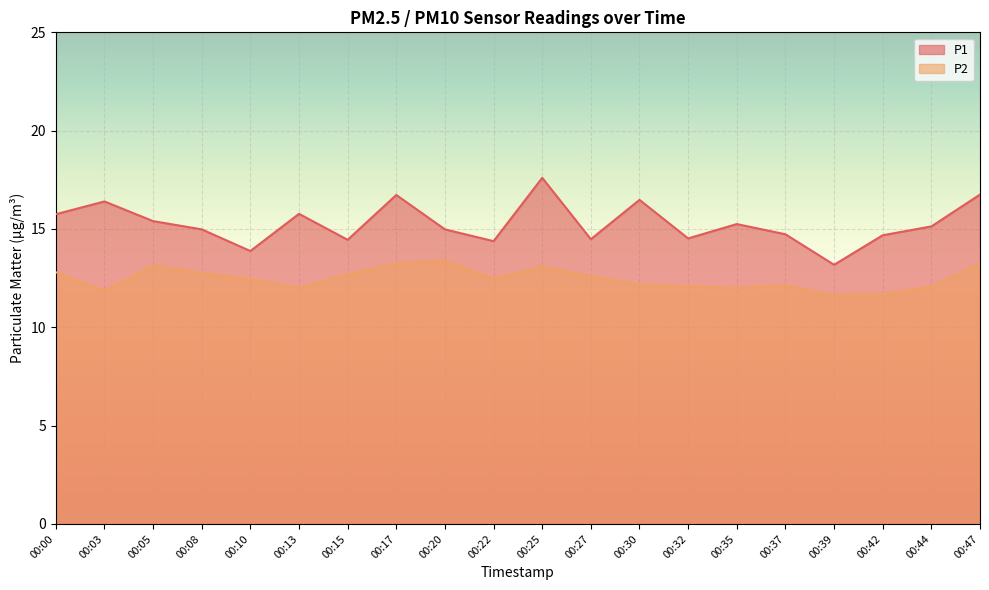

What is the sum of all P2 values?

249.5